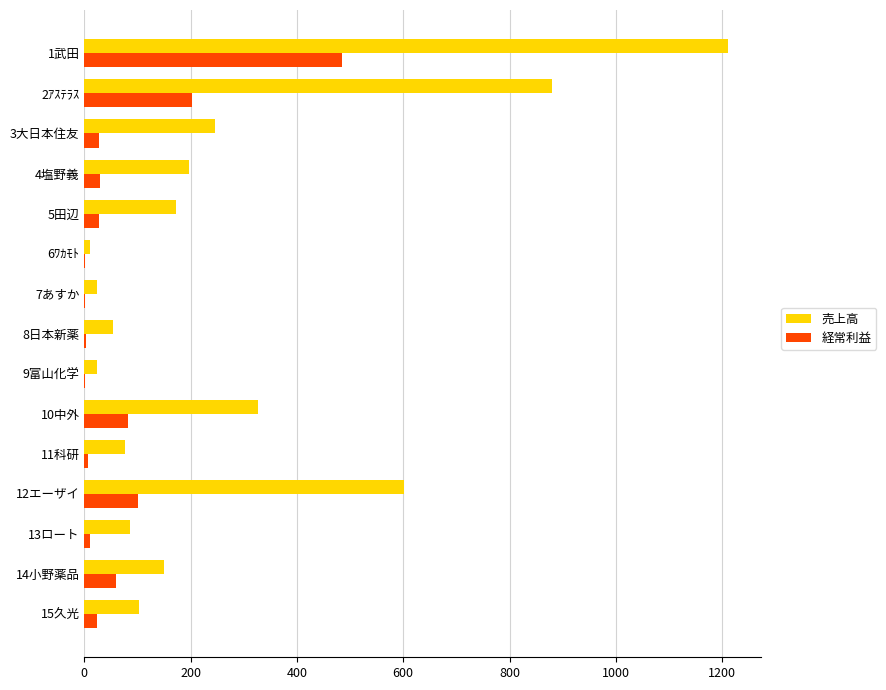

Is the value of 経常利益 at 1武田 greater than the value of 売上高 at 8日本新薬?

Yes